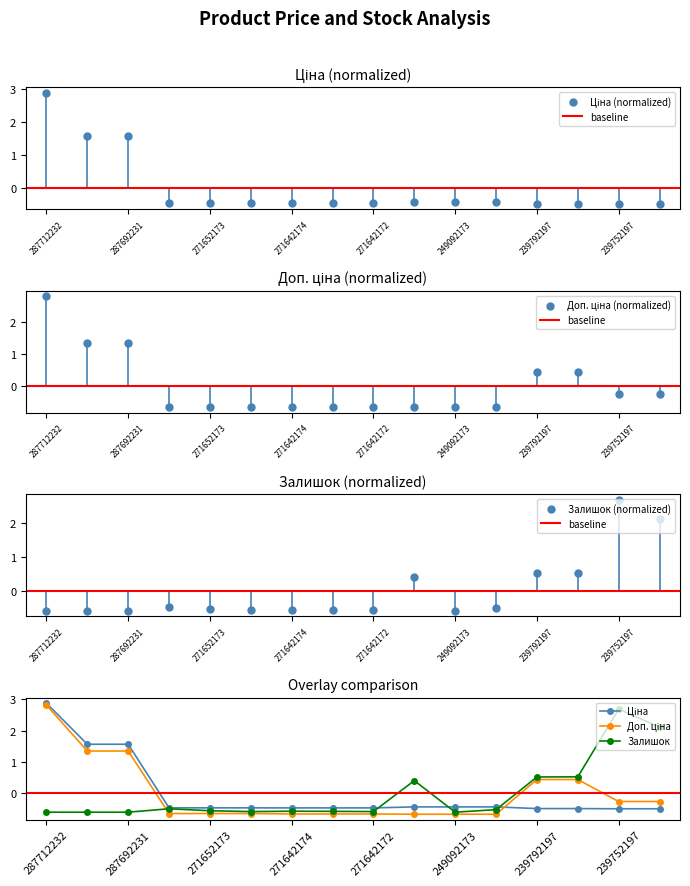

What are all the series names shown in the legend?

Ціна, Доп. ціна, Залишок